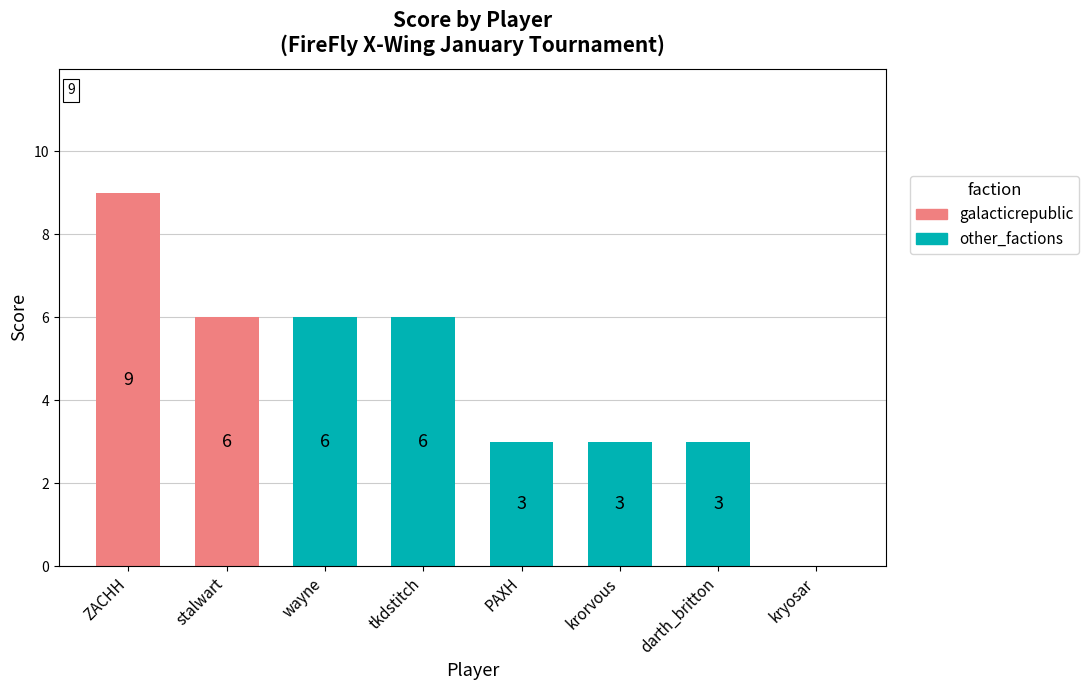

Read the value at stalwart.

6